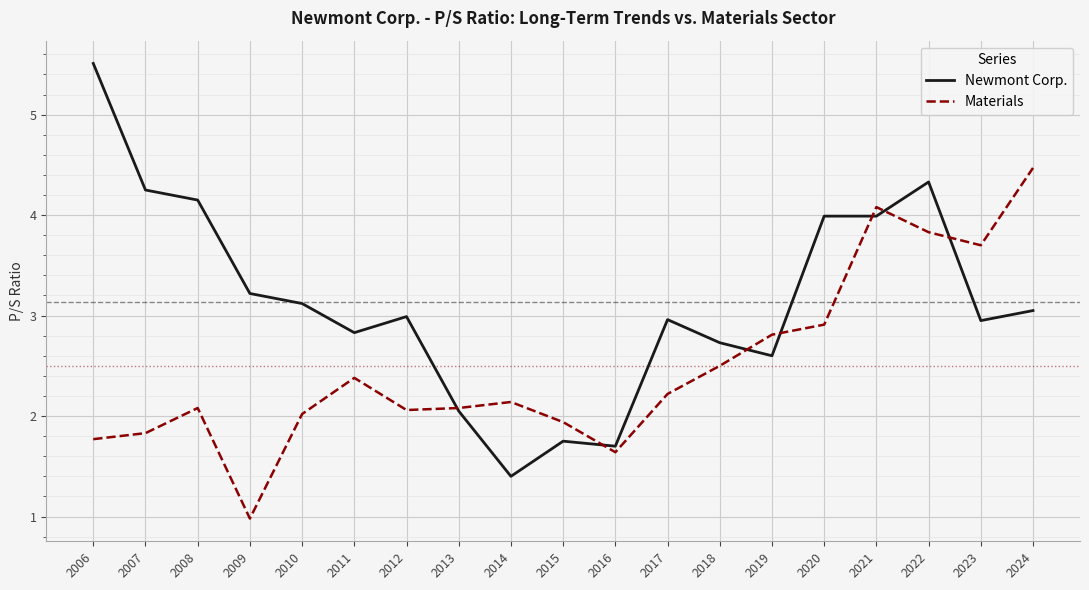

List the series in order of their overall mean, lowest first.

Materials, Newmont Corp.